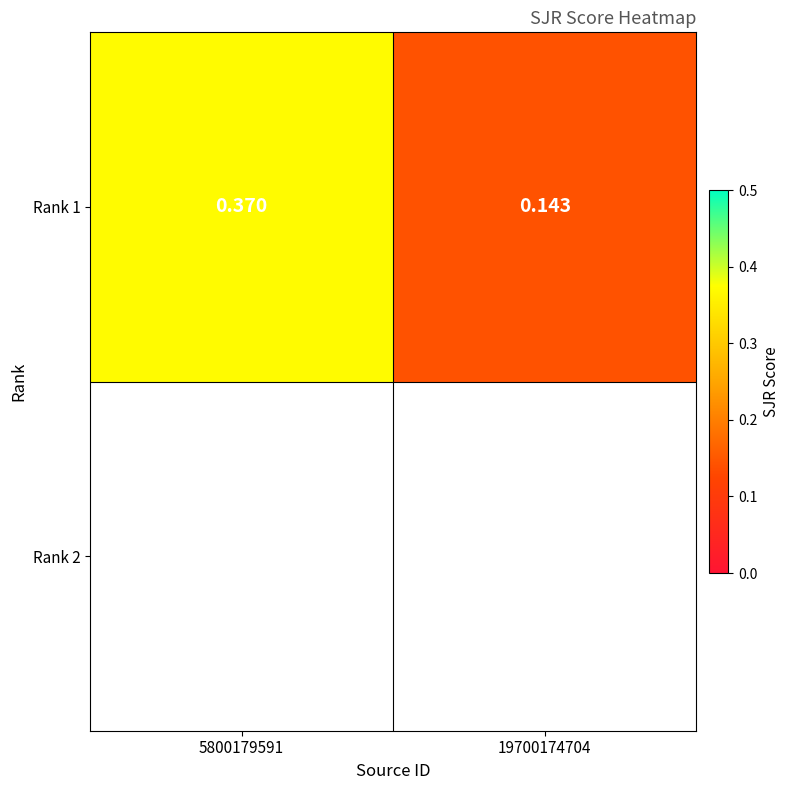

Rank the categories by value from highest to lowest.

5800179591, 19700174704